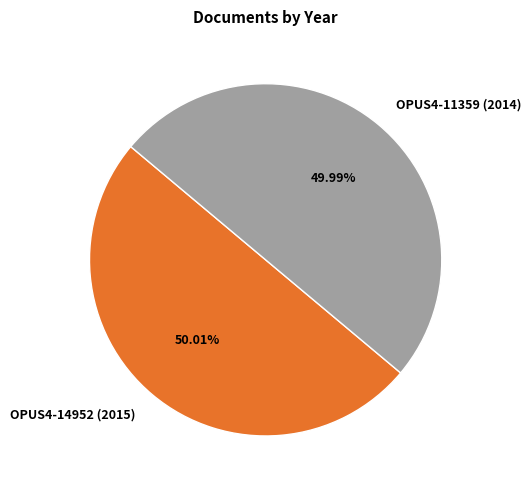

To the nearest percent, what percentage of the pie is OPUS4-11359 (2014)?

50%